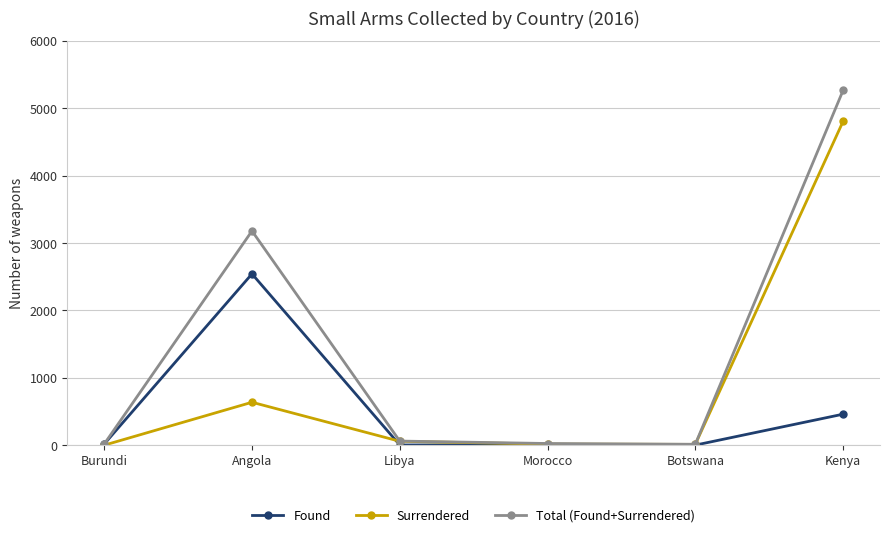

What is the label of the 3rd point from the left?

Libya